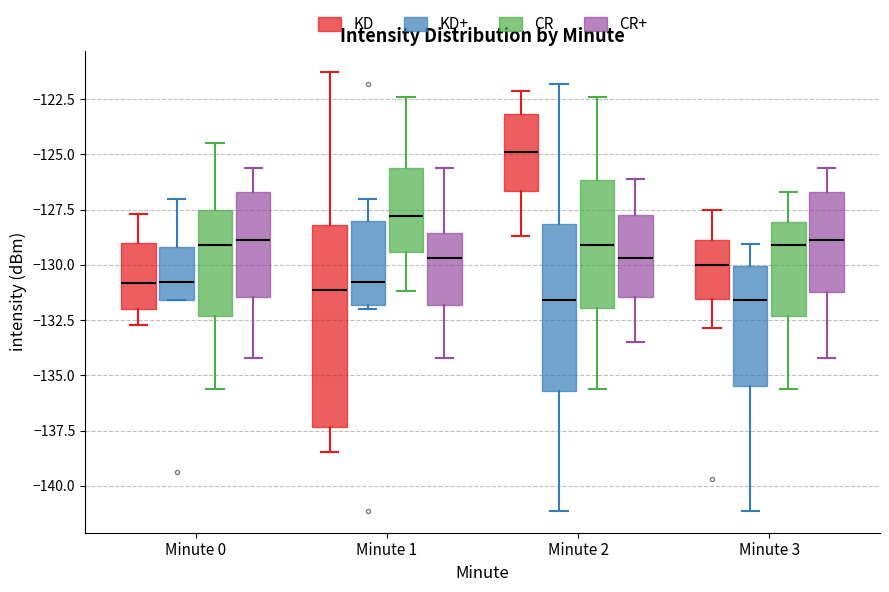

Reading left to right, read every box against the y-axis: the position of its median line, the range the box covers, and the ends of its whiskers. The values are not printed on the chart, so give them approximately, as read against the axis.

Minute 0 (KD): median -131.0, box -132.0 to -129.0, whiskers -132.5 to -127.5
Minute 0 (KD+): median -131.0, box -131.5 to -129.0, whiskers -131.5 to -127.0
Minute 0 (CR): median -129.0, box -132.5 to -127.5, whiskers -135.5 to -124.5
Minute 0 (CR+): median -129.0, box -131.5 to -126.5, whiskers -134.0 to -125.5
Minute 1 (KD): median -131.0, box -137.5 to -128.0, whiskers -138.5 to -121.5
Minute 1 (KD+): median -131.0, box -132.0 to -128.0, whiskers -132.0 (just below the box's lower edge) to -127.0
Minute 1 (CR): median -128.0, box -129.5 to -125.5, whiskers -131.0 to -122.5
Minute 1 (CR+): median -129.5, box -132.0 to -128.5, whiskers -134.0 to -125.5
Minute 2 (KD): median -125.0, box -126.5 to -123.0, whiskers -128.5 to -122.0
Minute 2 (KD+): median -131.5, box -135.5 to -128.0, whiskers -141.0 to -122.0
Minute 2 (CR): median -129.0, box -132.0 to -126.0, whiskers -135.5 to -122.5
Minute 2 (CR+): median -129.5, box -131.5 to -127.5, whiskers -133.5 to -126.0
Minute 3 (KD): median -130.0, box -131.5 to -129.0, whiskers -133.0 to -127.5
Minute 3 (KD+): median -131.5, box -135.5 to -130.0, whiskers -141.0 to -129.0
Minute 3 (CR): median -129.0, box -132.5 to -128.0, whiskers -135.5 to -126.5
Minute 3 (CR+): median -129.0, box -131.0 to -126.5, whiskers -134.0 to -125.5